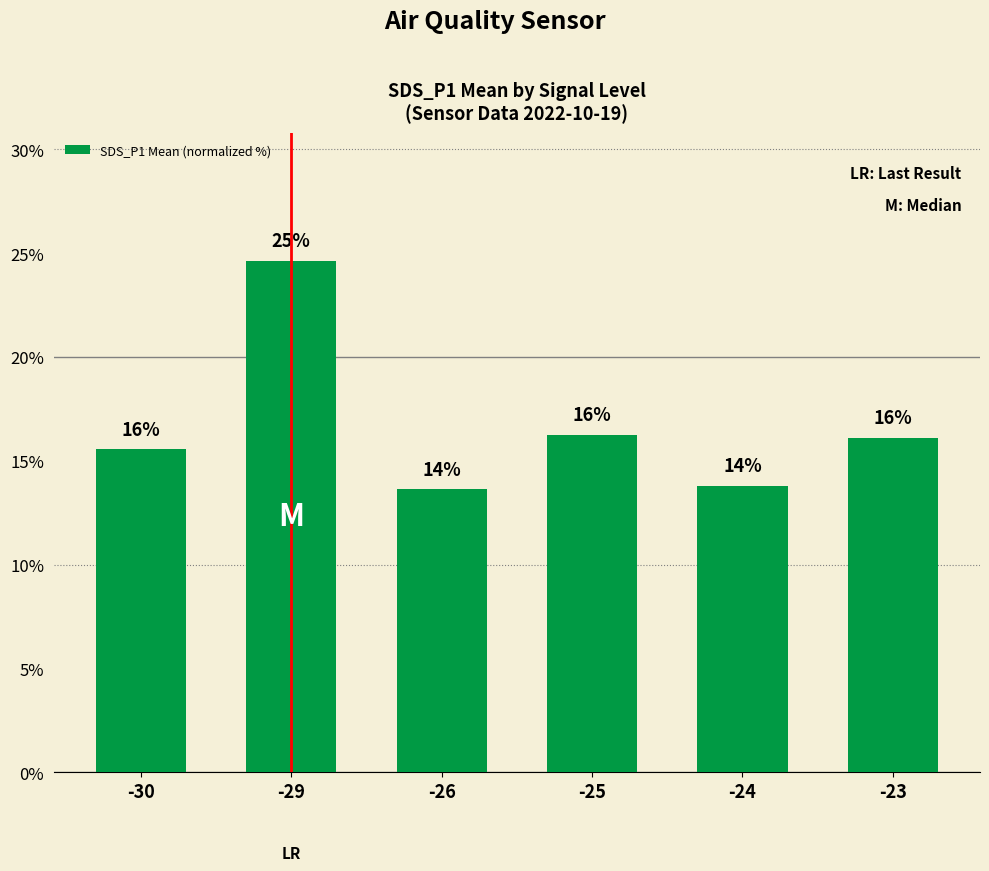

List the labels in order of value, smallest first.

-26, -24, -30, -23, -25, -29